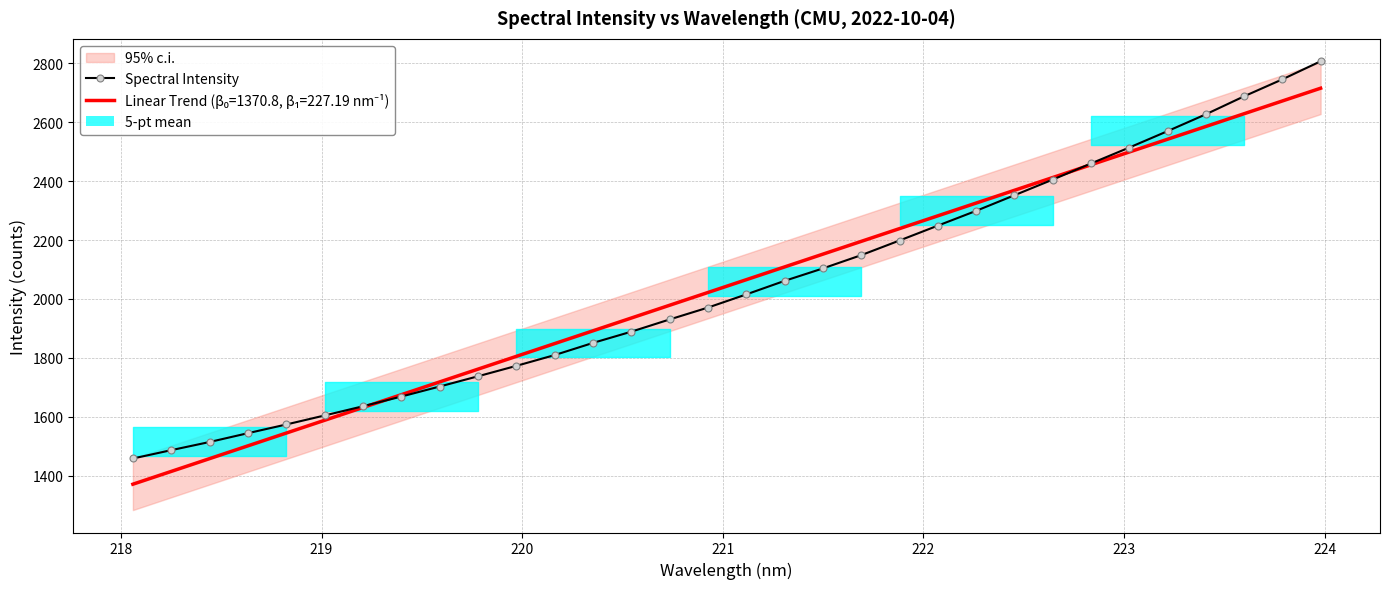

True or false: there are more than 2 points higher than both neighbors.

False